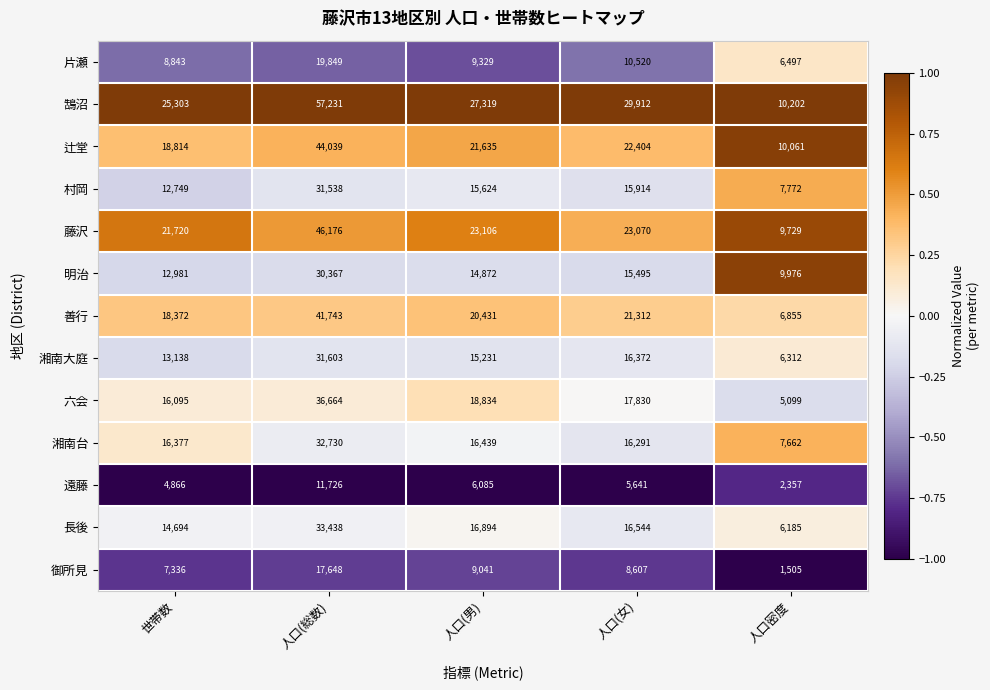

At which label is 長後 closest to 19811?

人口(男)